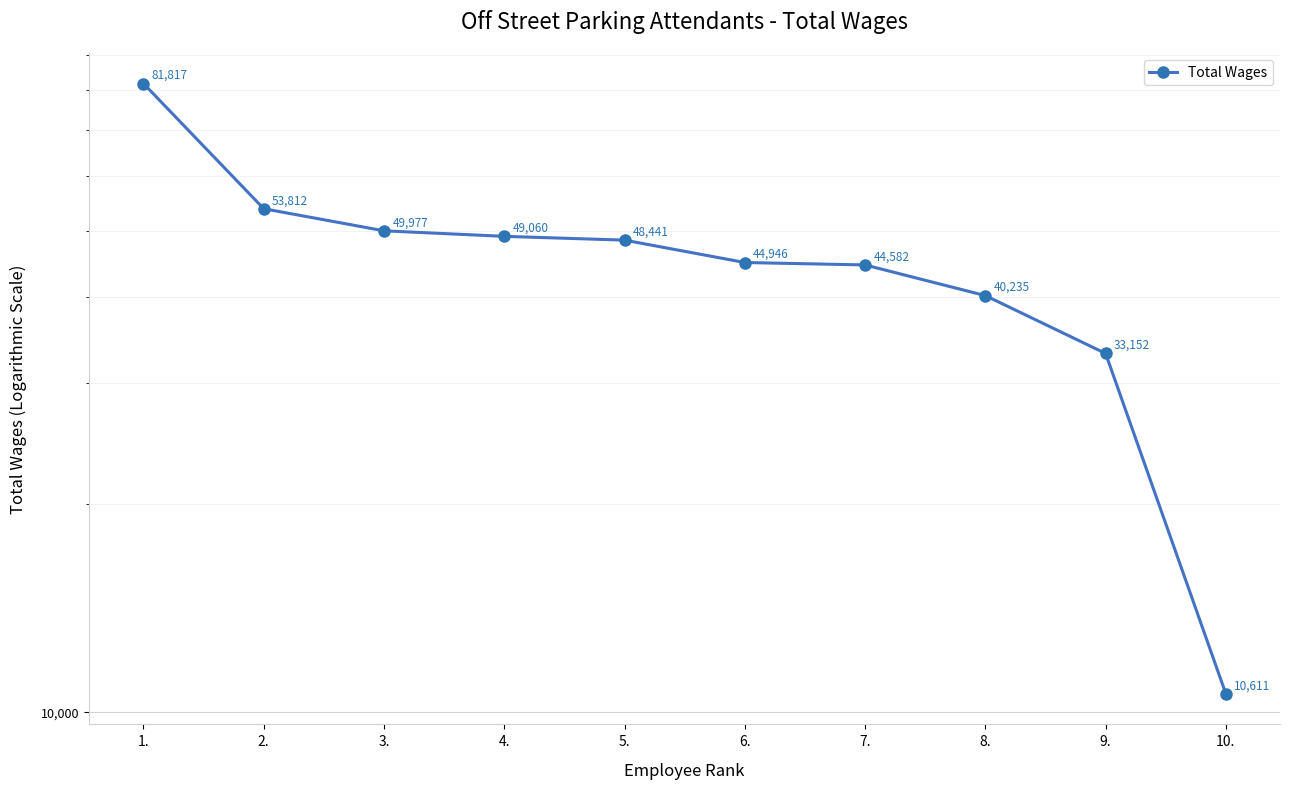

True or false: there are more than 2 points higher than both neighbors.

False